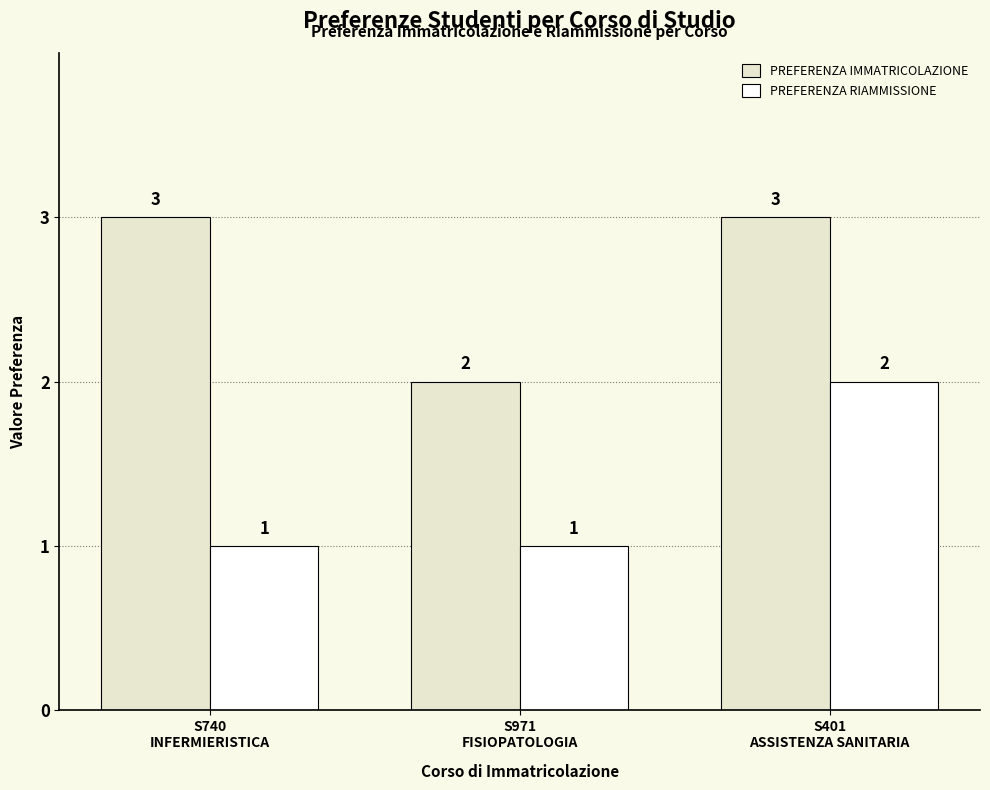

What is the difference between the highest and lowest values at S401
ASSISTENZA SANITARIA?

1